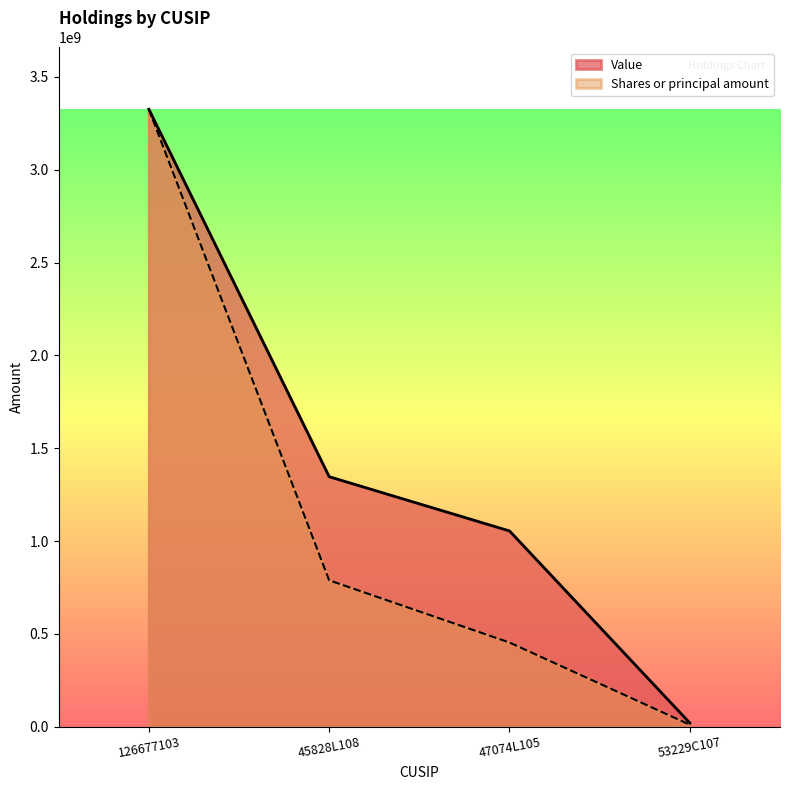

What value does the Value series have at 47074L105?

1054802815.0